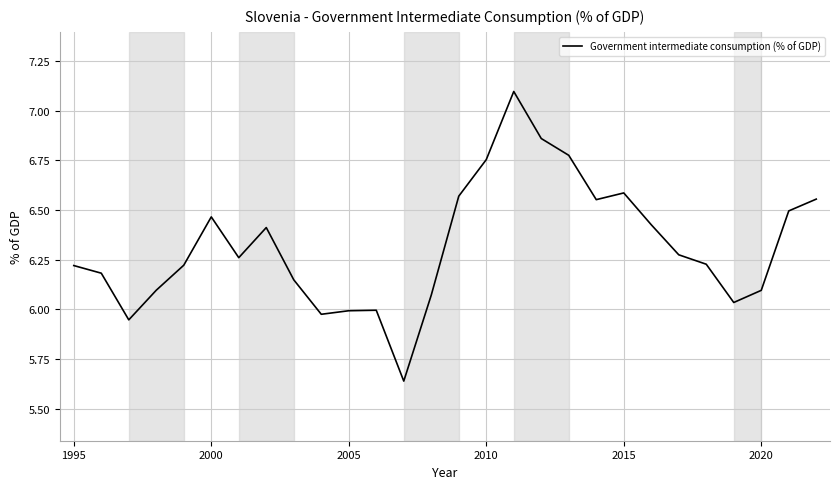

What is the difference between the maximum and minimum values?

1.5